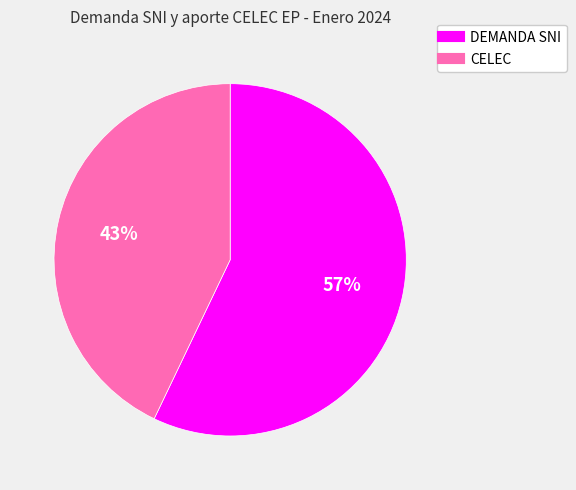

What is the largest slice in the pie chart?

DEMANDA SNI